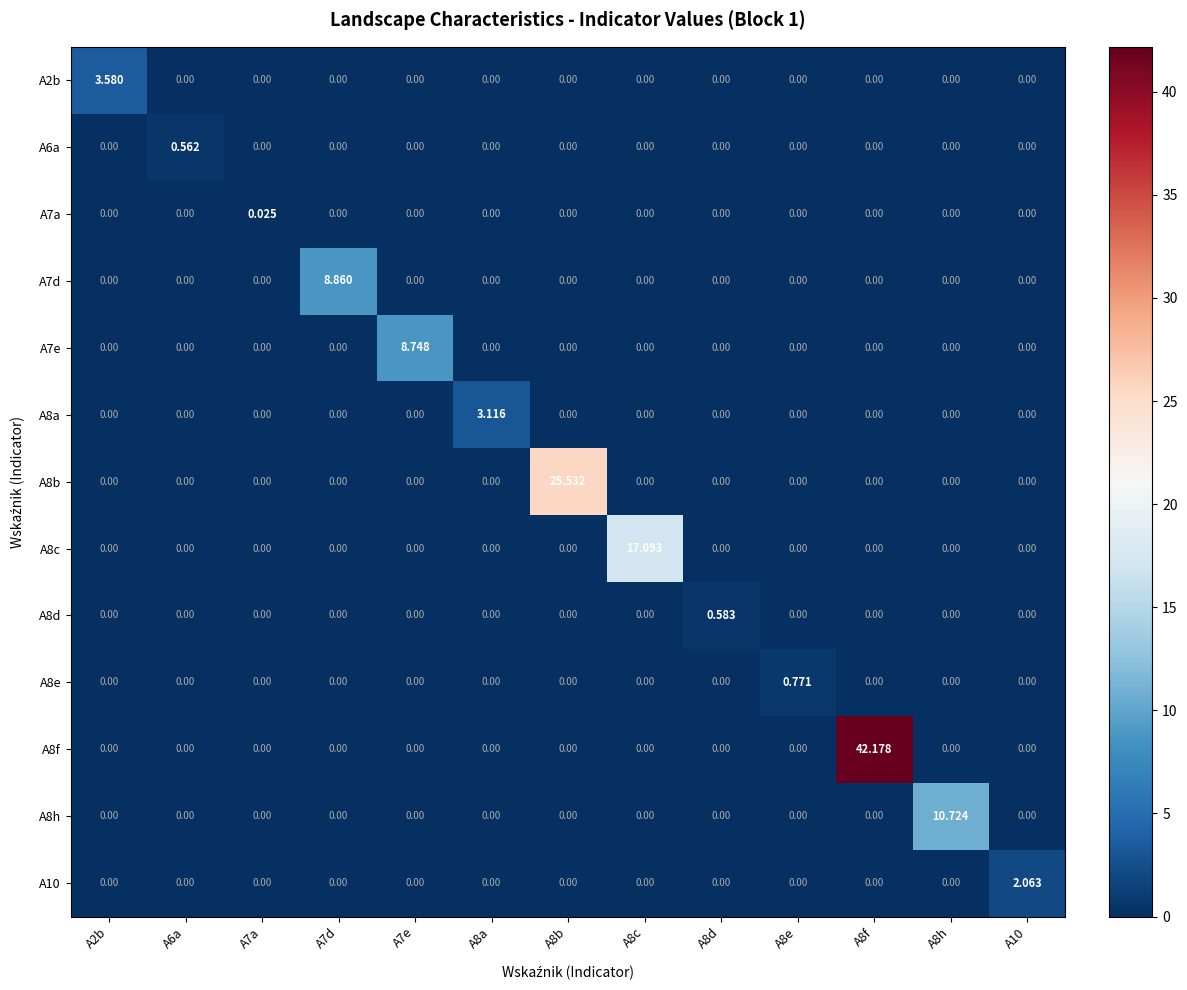

Is the value of A10 at A10 greater than the value of A6a at A8d?

Yes